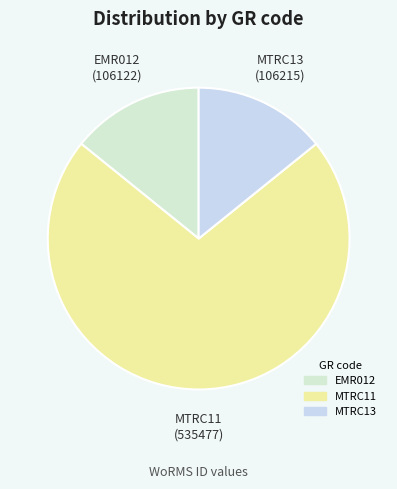

Is there a majority slice in this chart?

Yes